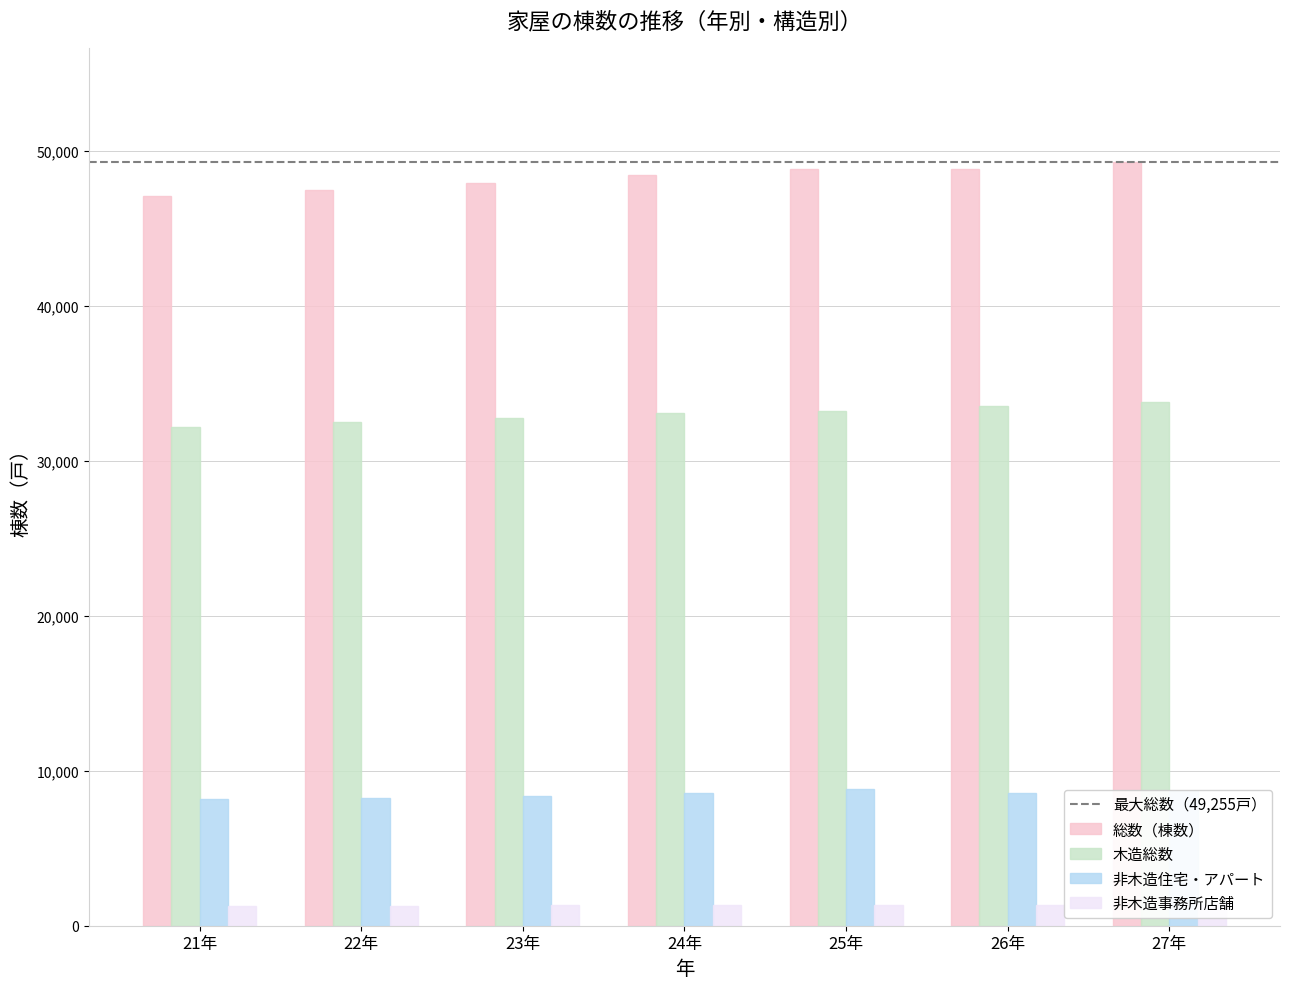

Are the bars grouped side by side (vs. stacked)?

Yes